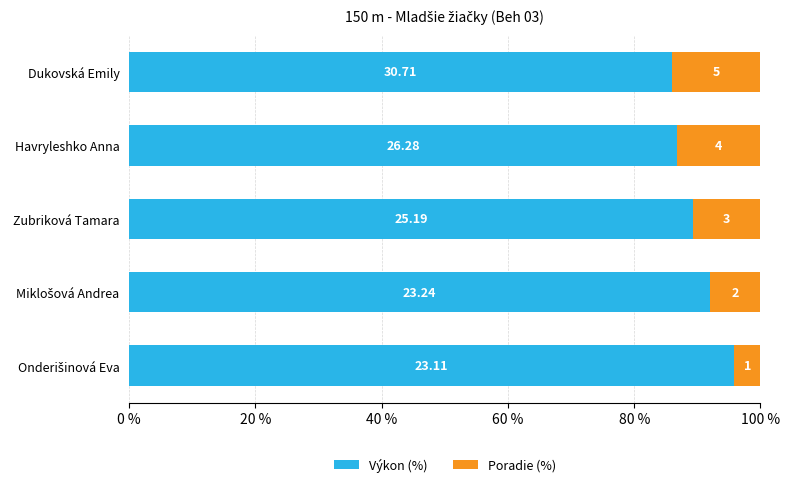

Rank the series by their maximum value, from highest to lowest.

Výkon (%), Poradie (%)